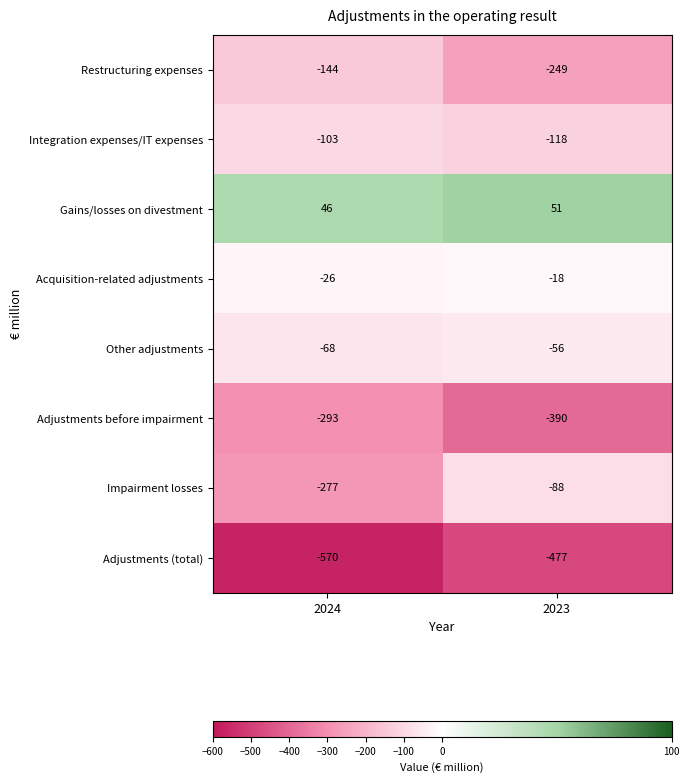

What is the sum of the Restructuring expenses values at 2024 and 2023?

-393